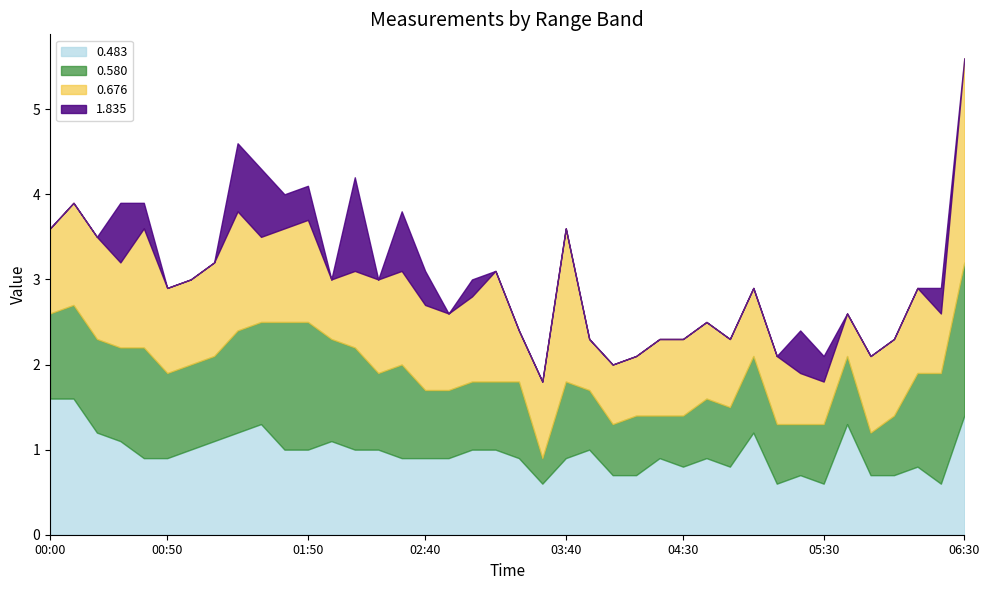

Rank the categories by 0.580 value from lowest to highest.

1995/06/16 03:30, 1995/06/16 04:20, 1995/06/16 05:50, 1995/06/16 04:00, 1995/06/16 04:30, 1995/06/16 05:20, 1995/06/16 03:50, 1995/06/16 04:10, 1995/06/16 04:40, 1995/06/16 04:50, 1995/06/16 05:10, 1995/06/16 05:30, 1995/06/16 06:00, 1995/06/16 02:40, 1995/06/16 02:50, 1995/06/16 03:00, 1995/06/16 03:10, 1995/06/16 05:40, 1995/06/16 02:20, 1995/06/16 03:20, 1995/06/16 03:40, 1995/06/16 05:00, 1995/06/16 00:00, 1995/06/16 00:50, 1995/06/16 01:00, 1995/06/16 01:10, 1995/06/16 00:10, 1995/06/16 00:20, 1995/06/16 00:30, 1995/06/16 02:30, 1995/06/16 06:10, 1995/06/16 01:20, 1995/06/16 01:30, 1995/06/16 02:00, 1995/06/16 02:10, 1995/06/16 00:40, 1995/06/16 06:20, 1995/06/16 01:40, 1995/06/16 01:50, 1995/06/16 06:30